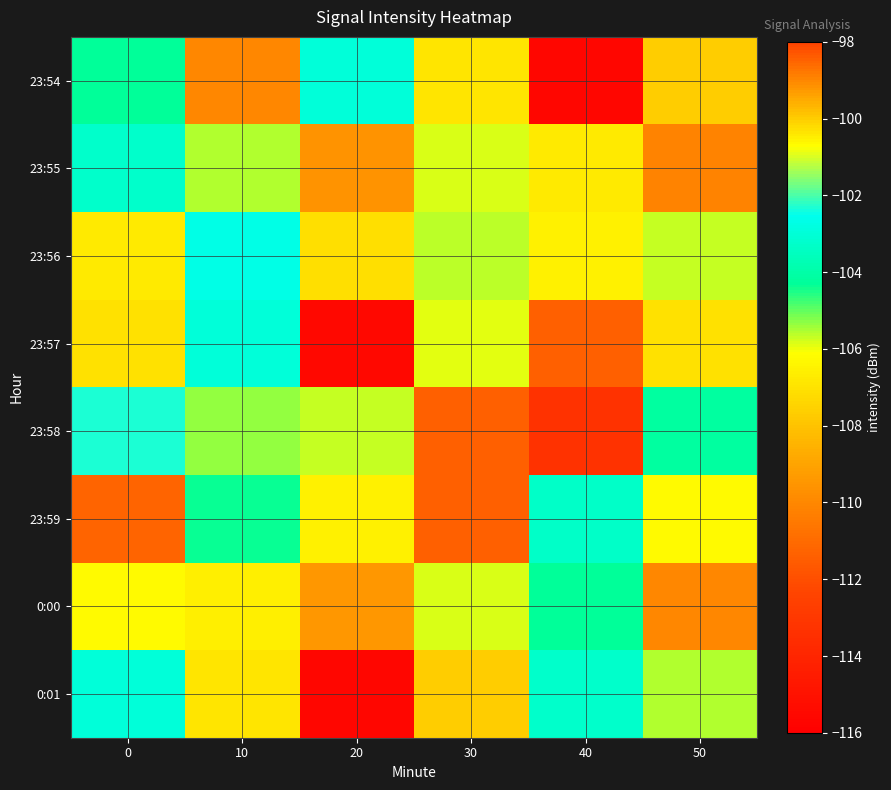

Reading left to right, what are all the values shown in this chart?

23:54: 0=-104.3	10=-110.0	20=-103.0	30=-100.4	40=-115.6	50=-107.7
23:55: 0=-103.2	10=-105.6	20=-109.6	30=-105.8	40=-106.8	50=-98.9
23:56: 0=-106.7	10=-102.7	20=-107.1	30=-105.6	40=-106.5	50=-105.7
23:57: 0=-107.0	10=-103.0	20=-115.5	30=-105.9	40=-111.4	50=-107.0
23:58: 0=-102.3	10=-105.4	20=-105.7	30=-111.4	40=-113.3	50=-104.2
23:59: 0=-111.3	10=-104.3	20=-106.6	30=-111.4	40=-103.3	50=-106.2
0:00: 0=-106.3	10=-100.5	20=-109.4	30=-105.8	40=-104.3	50=-110.0
0:01: 0=-103.0	10=-100.4	20=-115.6	30=-107.7	40=-103.2	50=-105.6